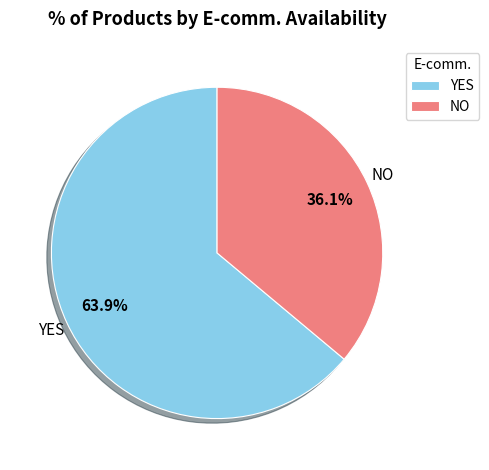

How much of the chart is everything except NO?

63.9%